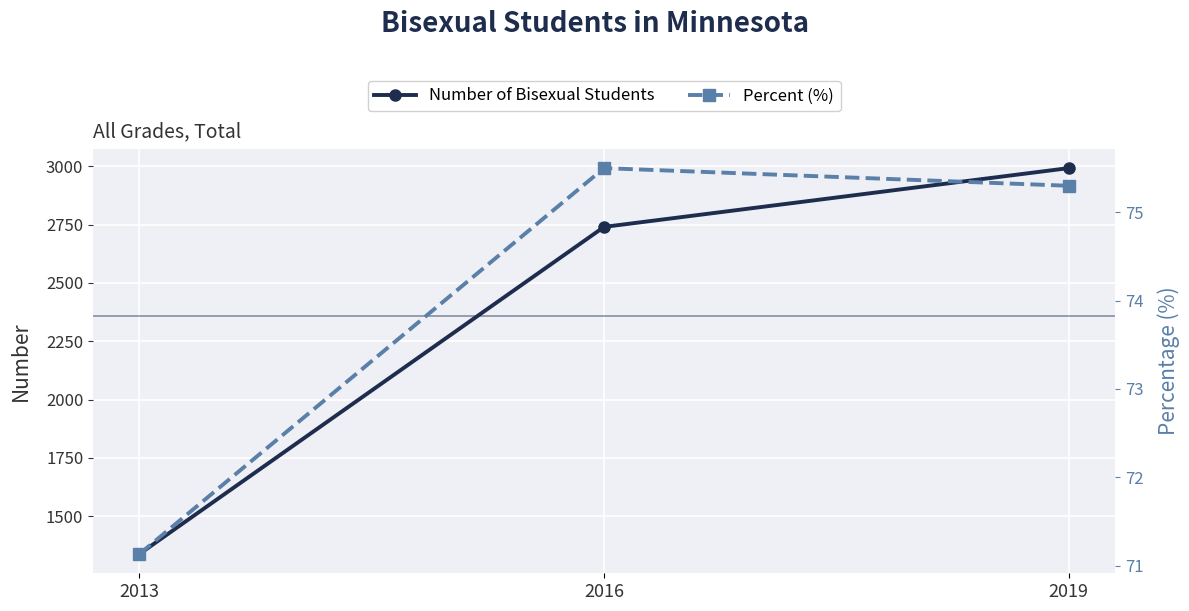

Between 2013 and 2019, which series saw the biggest shift?

Number of Bisexual Students